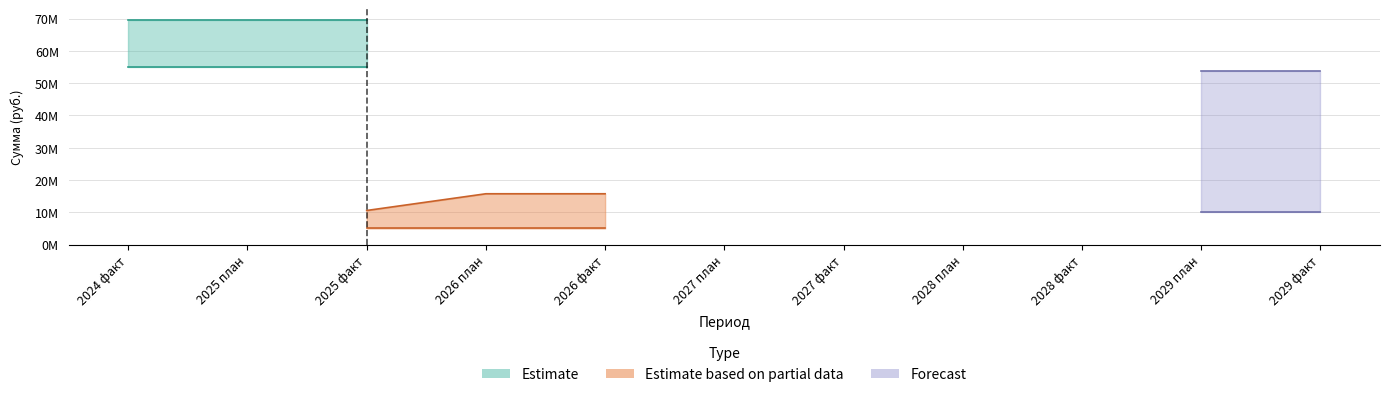

What is the label of the 1st point from the left?

2024 факт